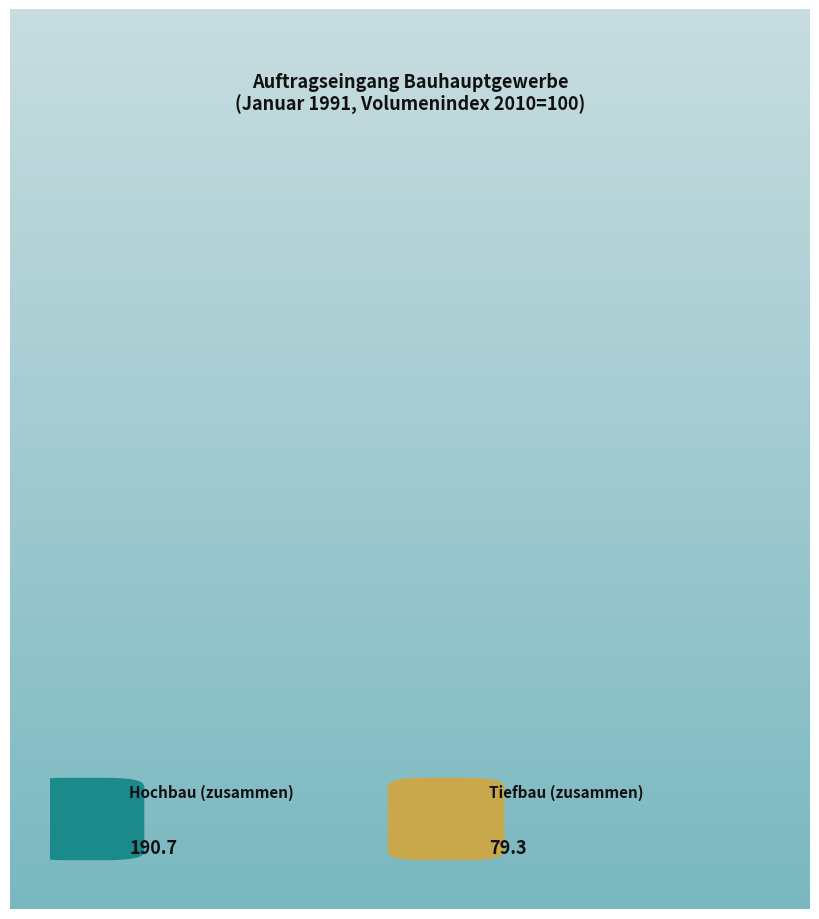

How many segments does this pie chart have?

2